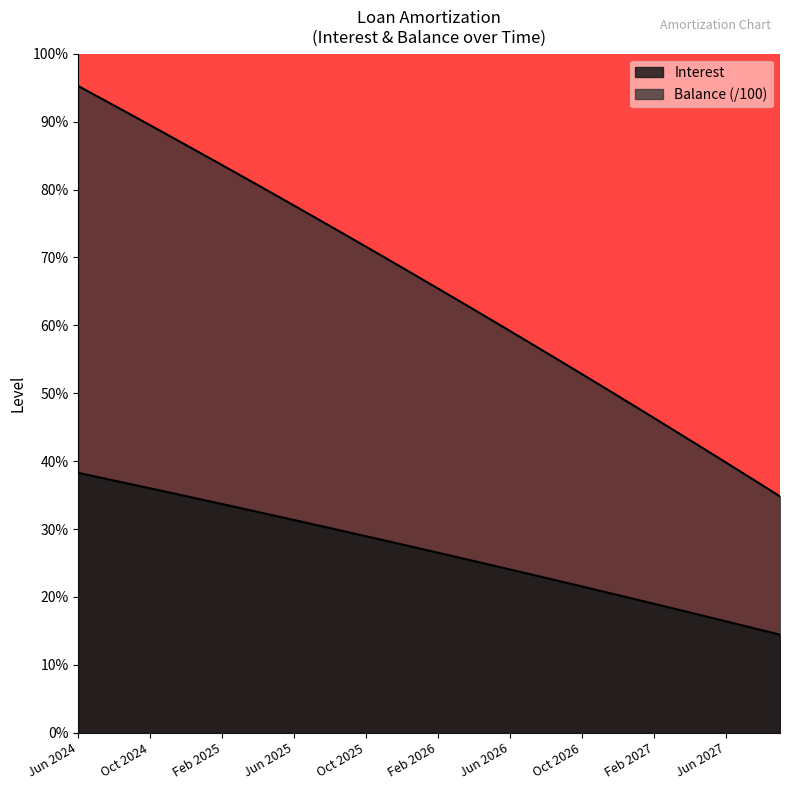

What is the sum of the Principal values at May 2026 and Feb 2027?

392.6